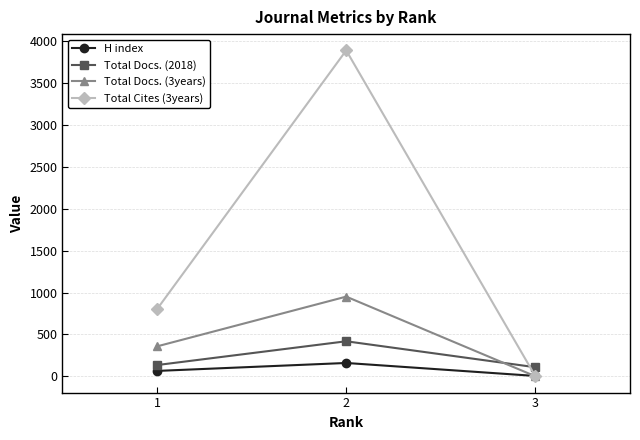

Is it true that H index equals 159 at 2?

True